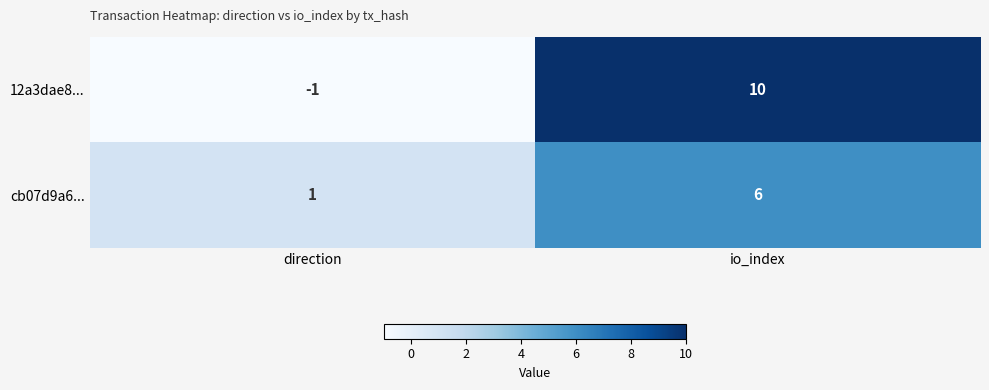

How many values in the cb07d9a6... series are below 6?

1